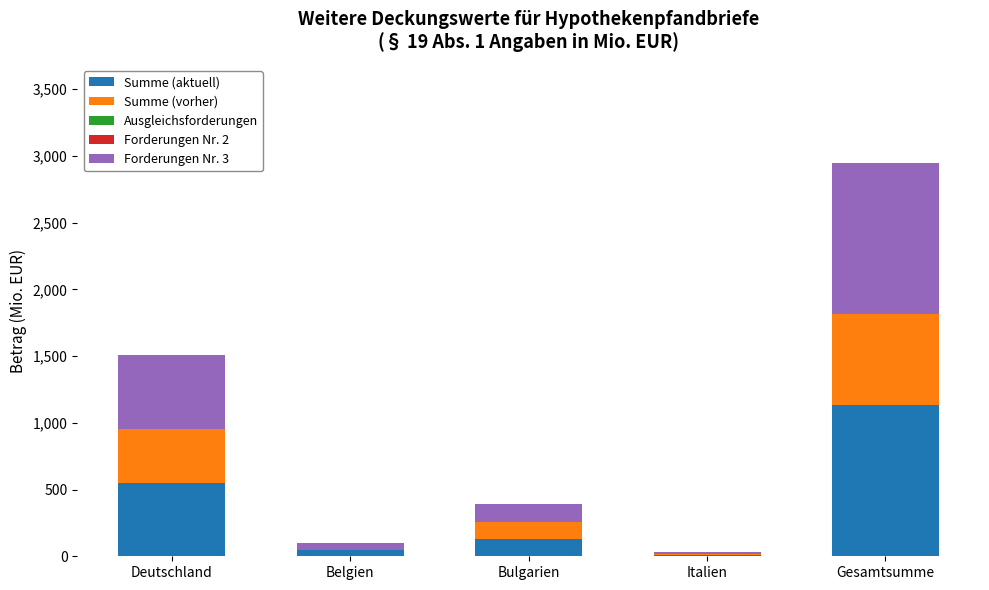

Reading left to right, list the values for the Summe (aktuell) series.

Deutschland=550.5	Belgien=50.0	Bulgarien=129.9	Italien=10.0	Gesamtsumme=1132.4